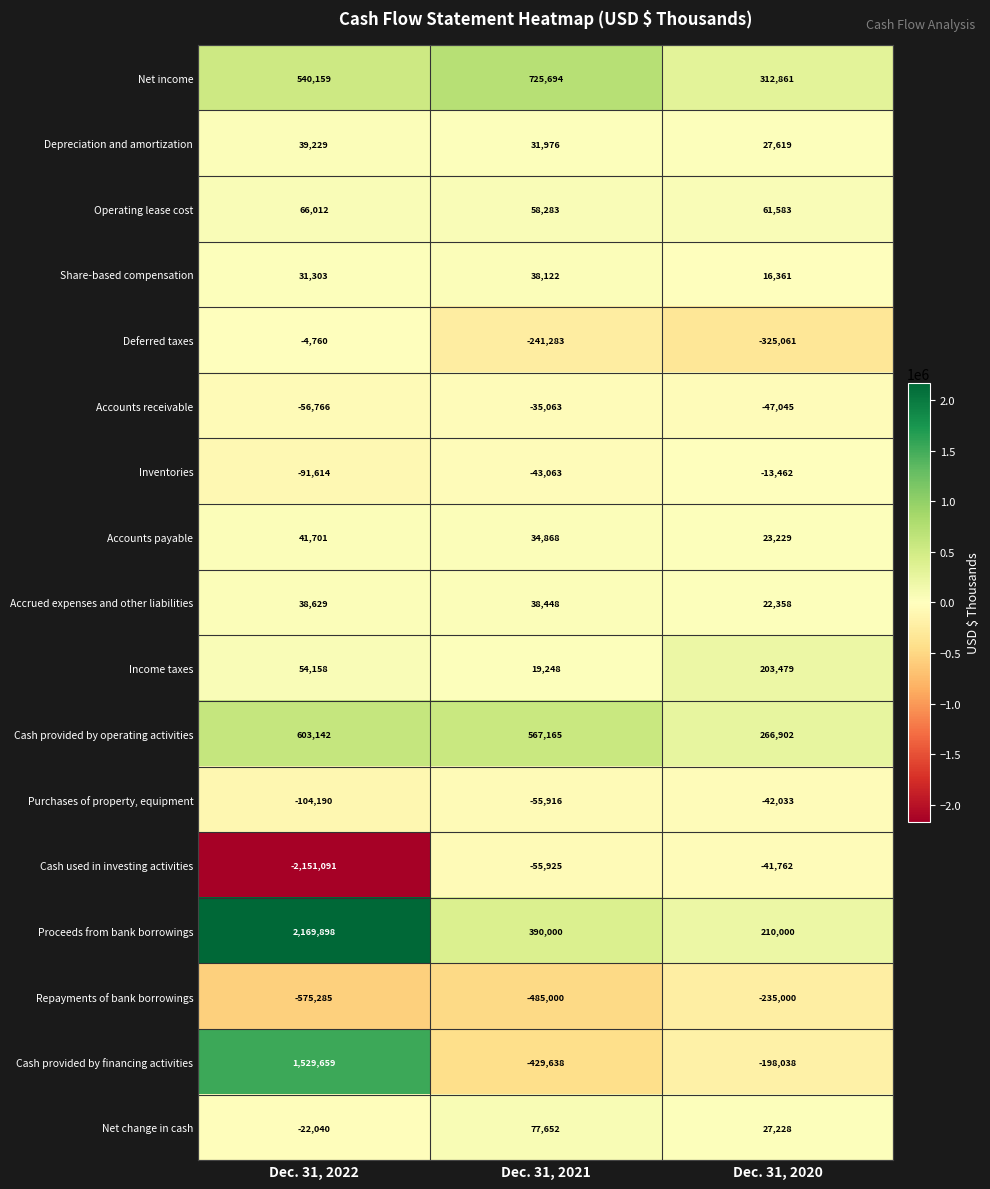

The value of Repayments of bank borrowings at Dec. 31, 2020 is -235000. True or false?

True